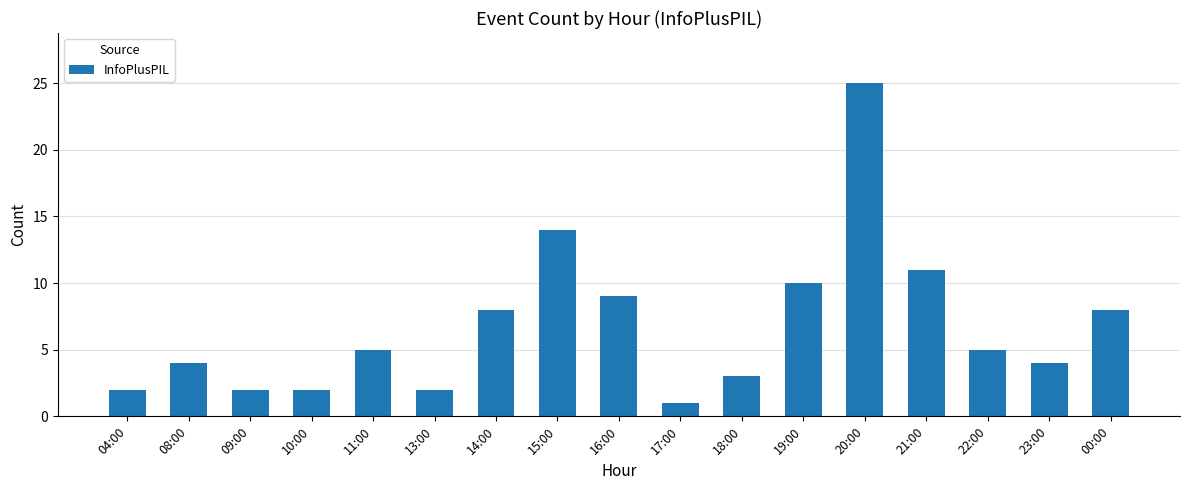

What is the label of the 12th bar from the right?

13:00